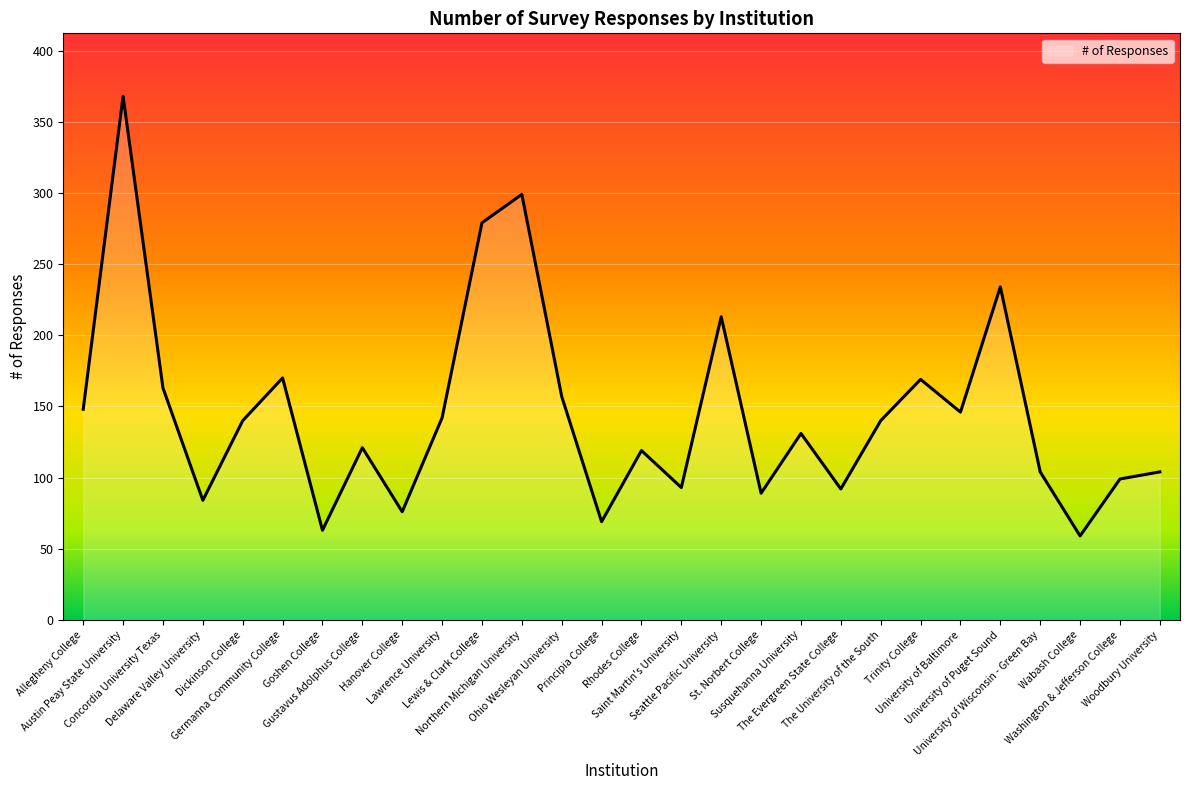

What is the smallest value displayed?

59